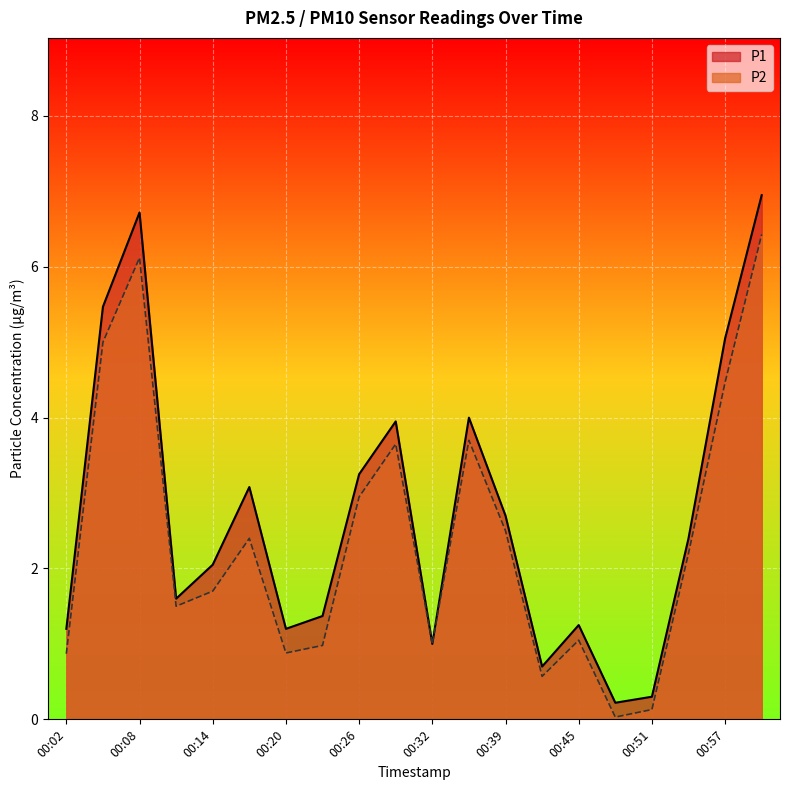

True or false: P2 and P1 cross at least once.

False